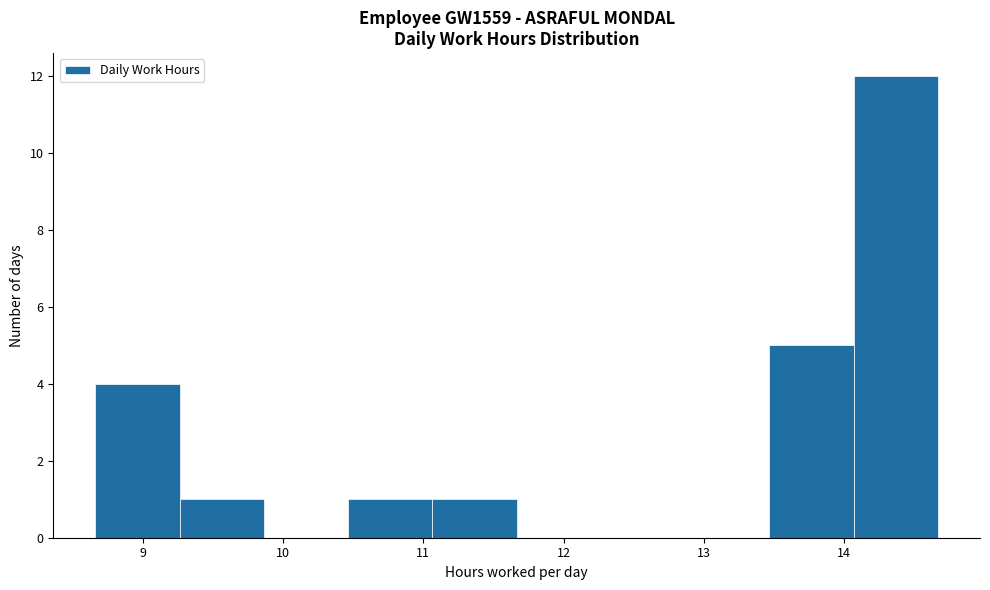

Reading left to right, list every bar in this chart as the range it spans on the x-axis followed by its height. Neither the bar edges nor the heights are printed on the chart, so give them approximately, as read against the axes.

8.7 to 9.3: 4
9.3 to 9.9: 1
9.9 to 10.5: 0
10.5 to 11.1: 1
11.1 to 11.7: 1
11.7 to 12.3: 0
12.3 to 12.9: 0
12.9 to 13.5: 0
13.5 to 14.1: 5
14.1 to 14.7: 12